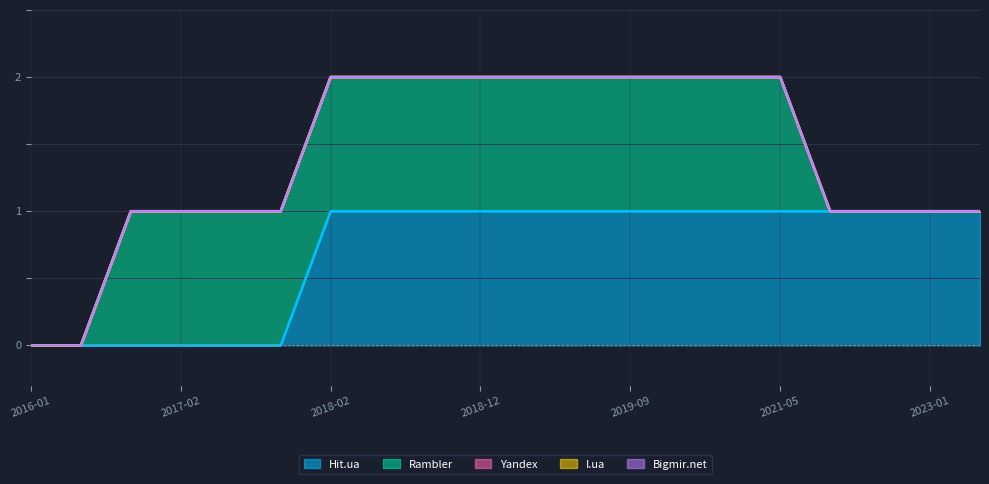

At 2018-11, list the series in order from smallest to largest.

Yandex, I.ua, Bigmir.net, Hit.ua, Rambler